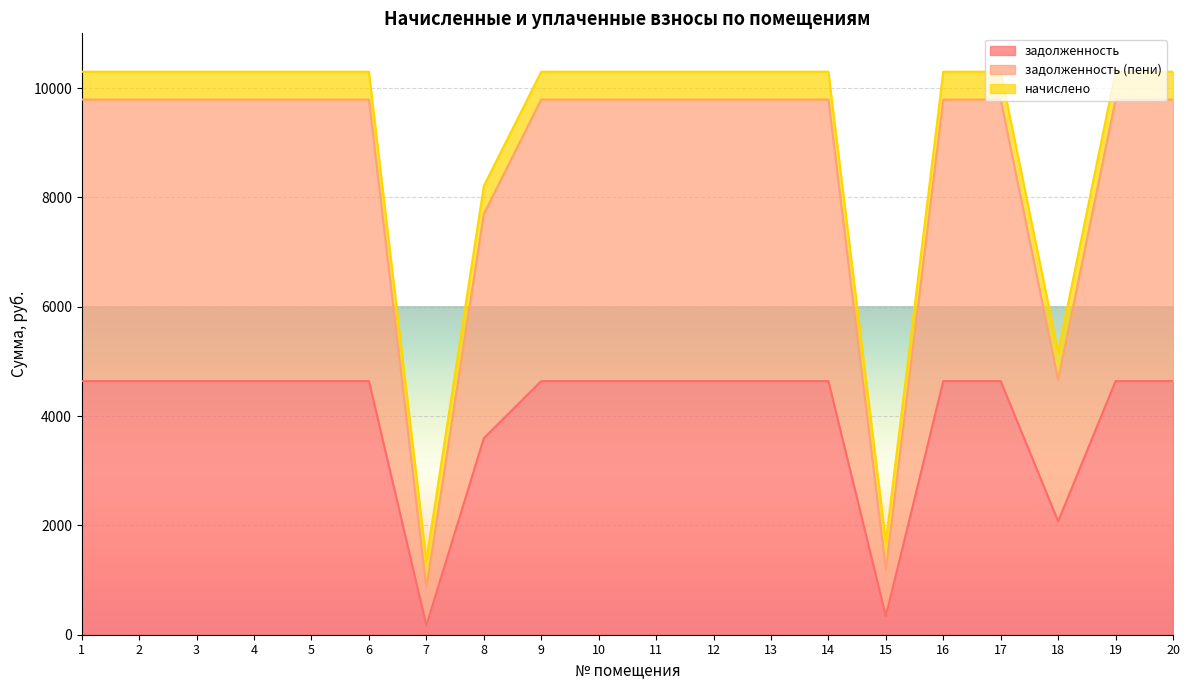

True or false: задолженность has more than 0 interior local peaks.

False